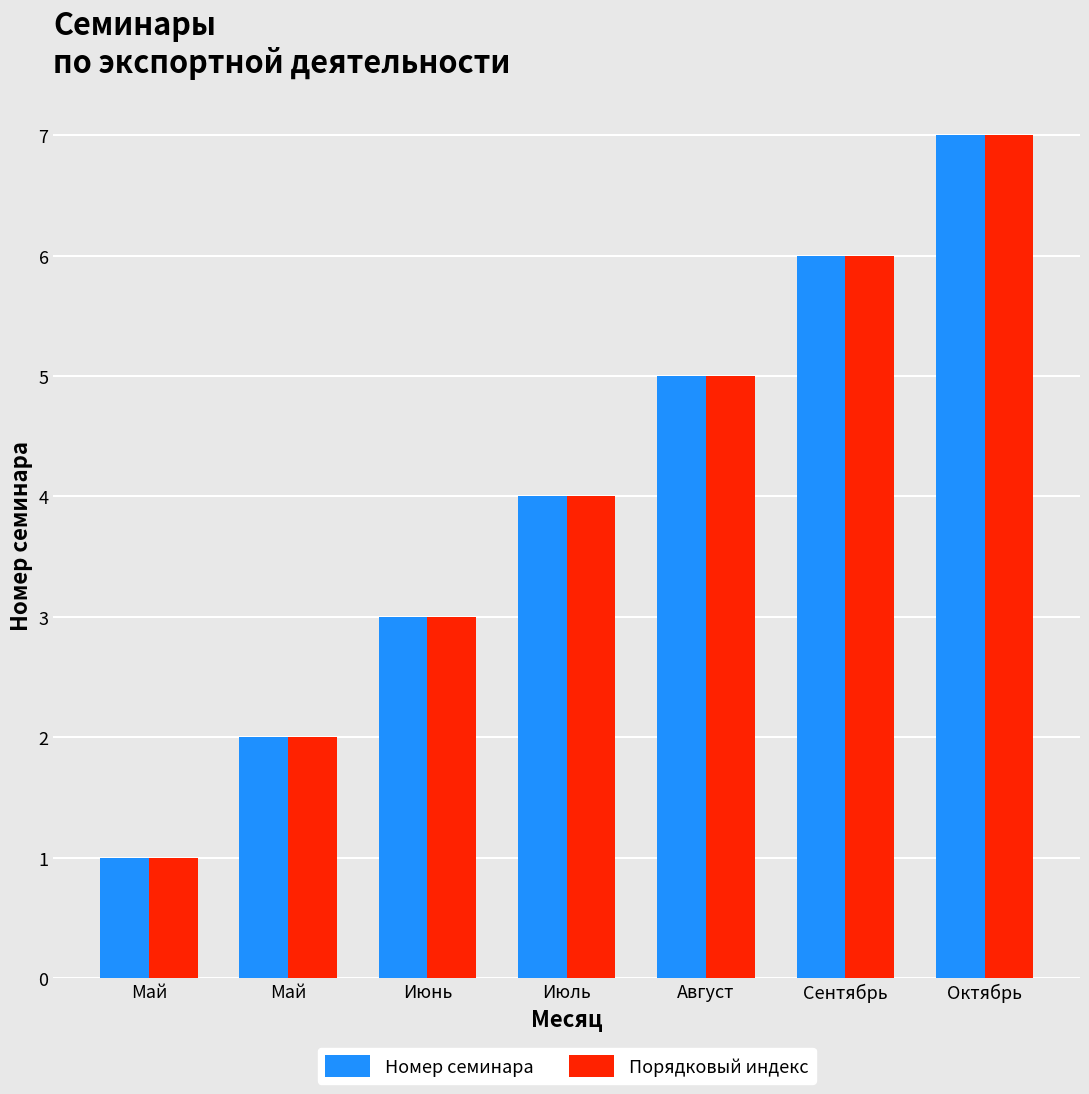

Where does the Порядковый индекс series first go above 4?

Август